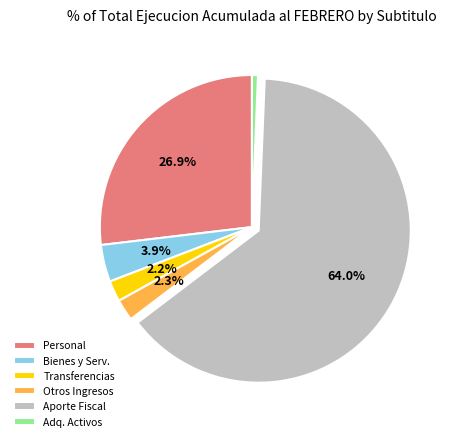

Which has a higher value, Personal or Adq. Activos?

Personal